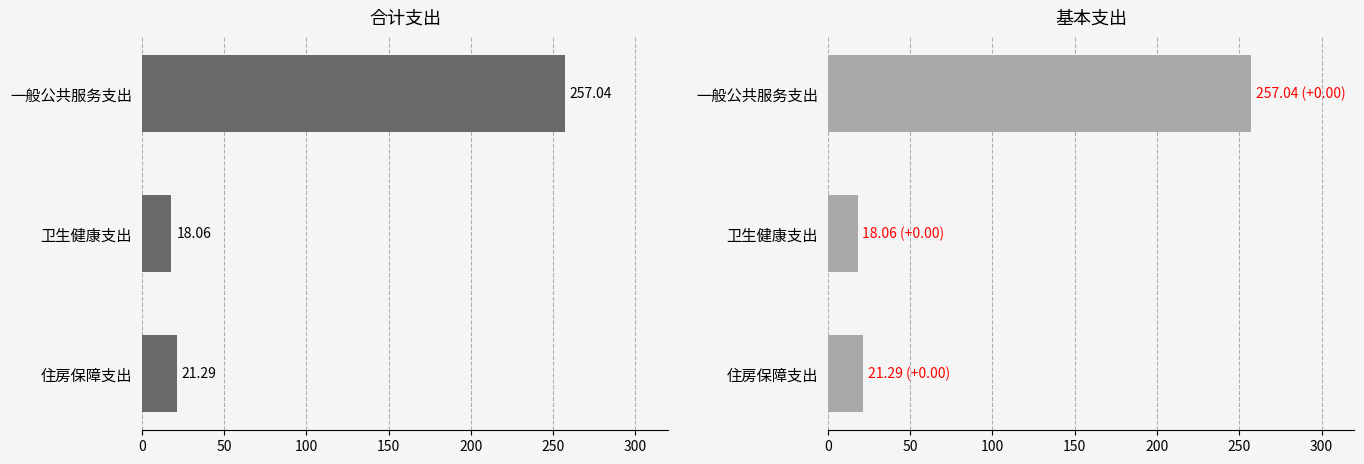

Reading left to right, extract all data points from this chart.

合计: 257.0	18.1	21.3
基本支出: 257.0	18.1	21.3